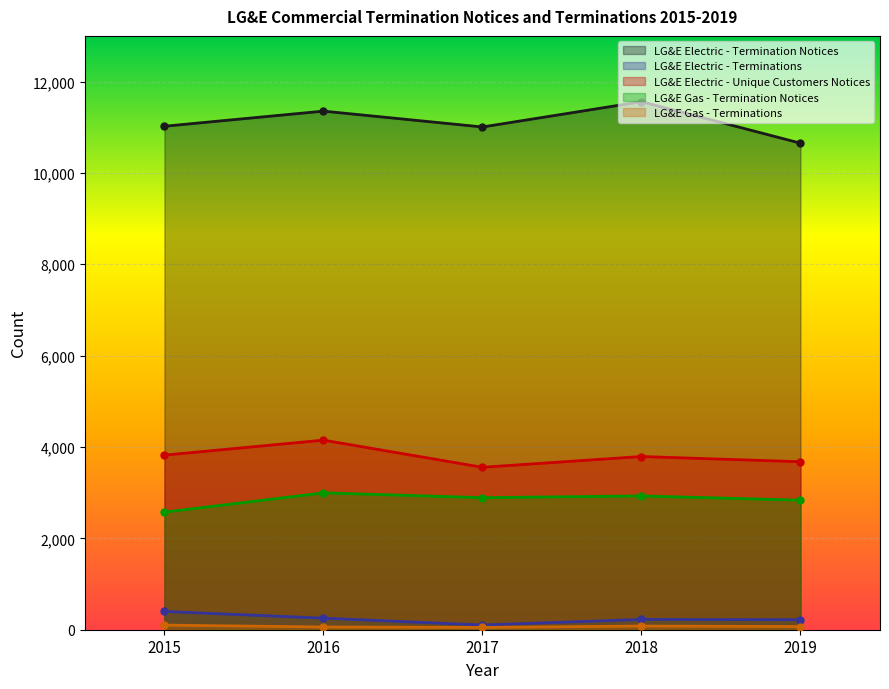

What is the average value of the LG&E Gas - Termination Notices series?

2845